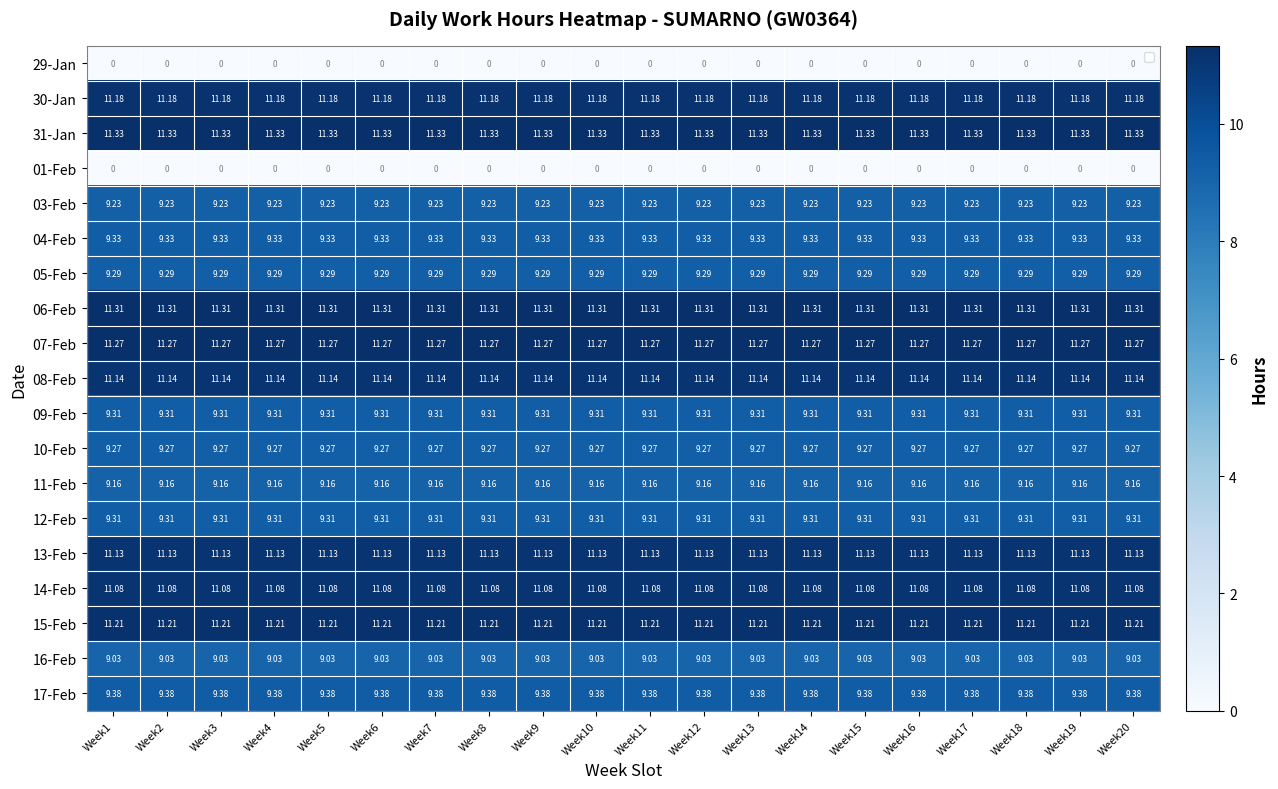

Which series has the largest total across all categories?

31-Jan